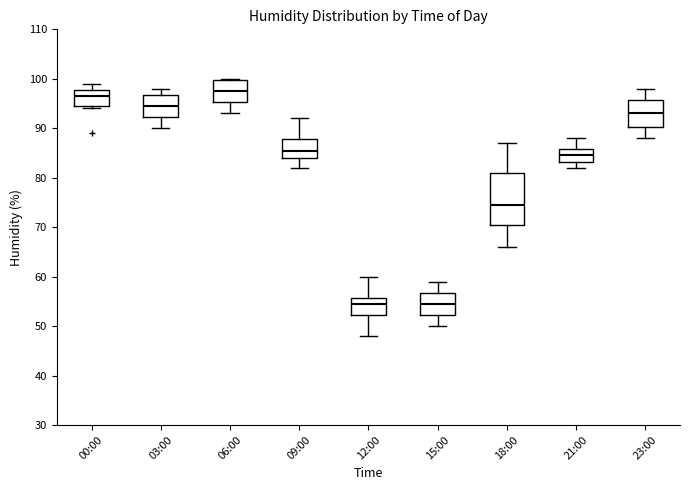

Reading left to right, transcribe this box plot: for each box, give where its median line is, the range the box spans, and where its two whiskers end, as read against the y-axis. The values are not printed on the chart, so give them approximately, as read against the axis.

00:00: median 97, box 95 to 98, whiskers 94 to 99
03:00: median 95, box 92 to 97, whiskers 90 to 98
06:00: median 98, box 95 to 100, whiskers 93 to 100
09:00: median 86, box 84 to 88, whiskers 82 to 92
12:00: median 55, box 52 to 56, whiskers 48 to 60
15:00: median 55, box 52 to 57, whiskers 50 to 59
18:00: median 75, box 71 to 81, whiskers 66 to 87
21:00: median 85, box 83 to 86, whiskers 82 to 88
23:00: median 93, box 90 to 96, whiskers 88 to 98